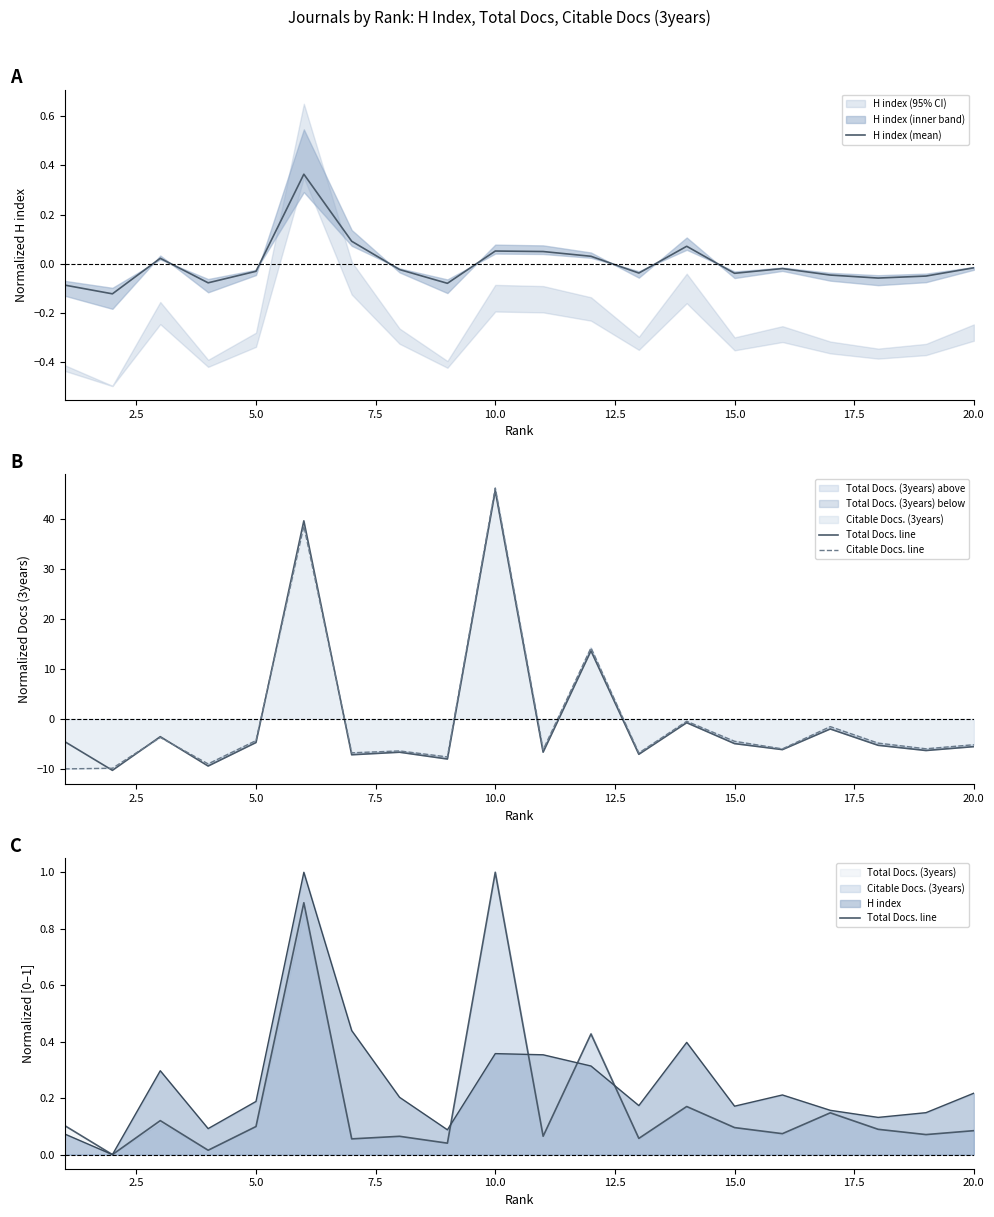

What is the greatest value displayed?

46.1